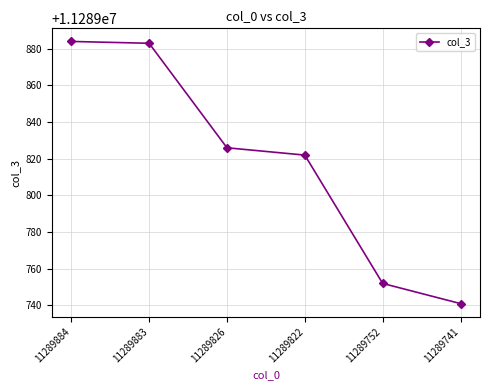

What is the change in value from 11289883 to 11289741?

-142